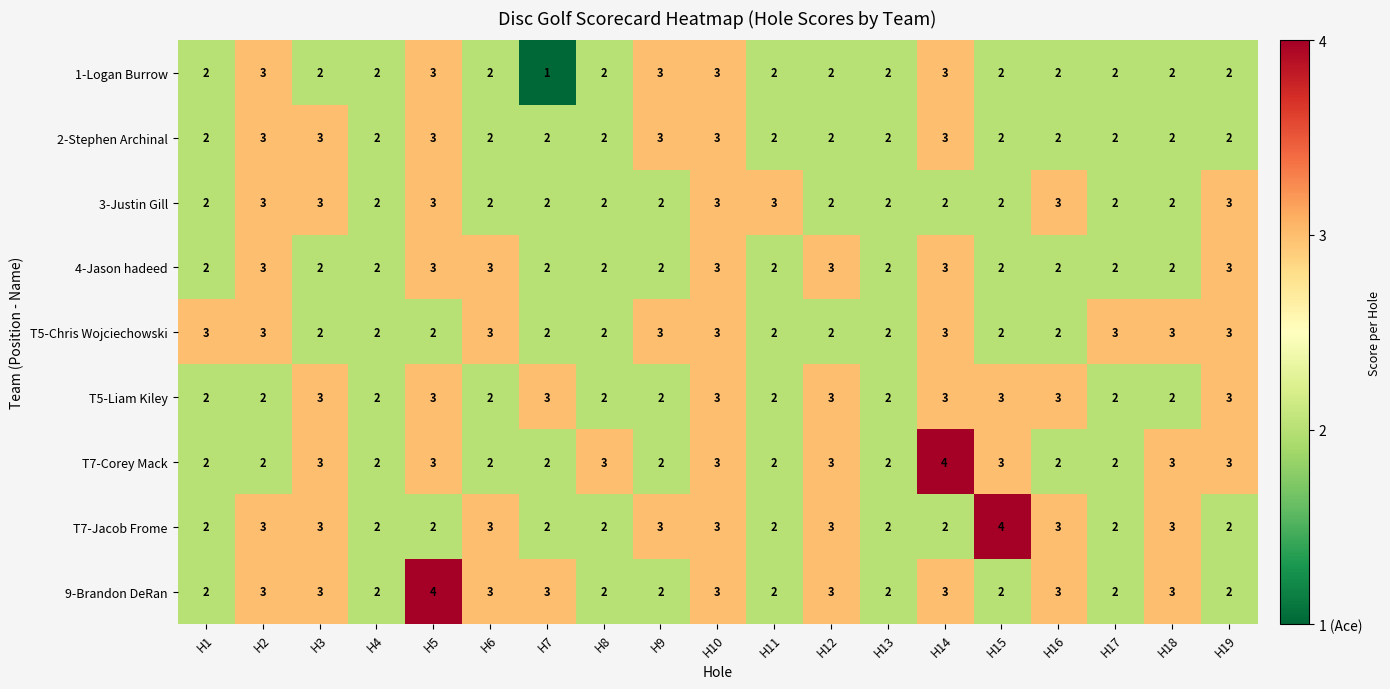

What is the sum of all 3-Justin Gill values?

45